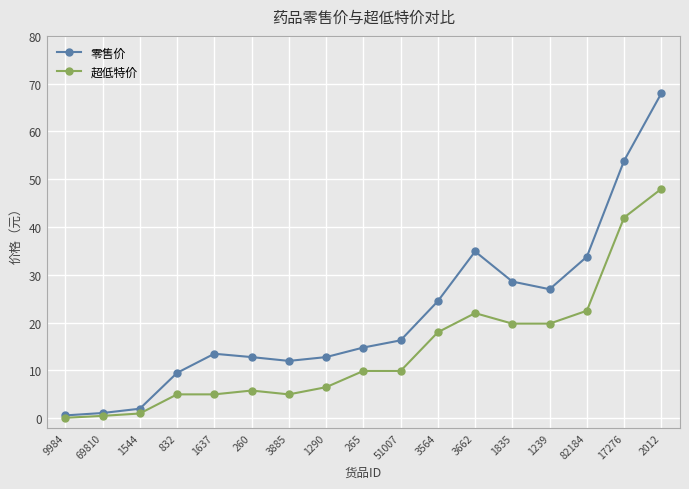

Reading left to right, list all the values displayed in this chart.

零售价: 9984=0.6	69810=1.1	1544=2.0	832=9.5	1637=13.5	260=12.8	3885=12.0	1290=12.8	265=14.8	51007=16.3	3564=24.5	3662=34.9	1835=28.6	1239=27.0	82184=33.8	17276=53.9	2012=68.0
超低特价: 9984=0.1	69810=0.5	1544=1.0	832=5.0	1637=5.0	260=5.8	3885=5.0	1290=6.5	265=9.9	51007=9.9	3564=18.0	3662=22.0	1835=19.8	1239=19.8	82184=22.5	17276=42.0	2012=48.0